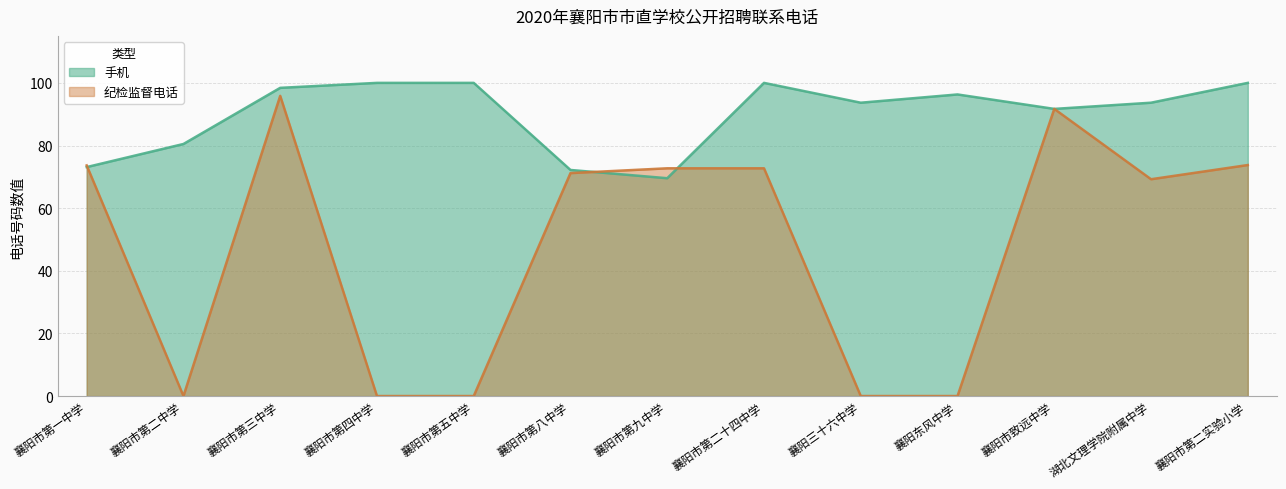

True or false: 纪检监督电话 has a value of 0.0 at 襄阳市第四中学.

False